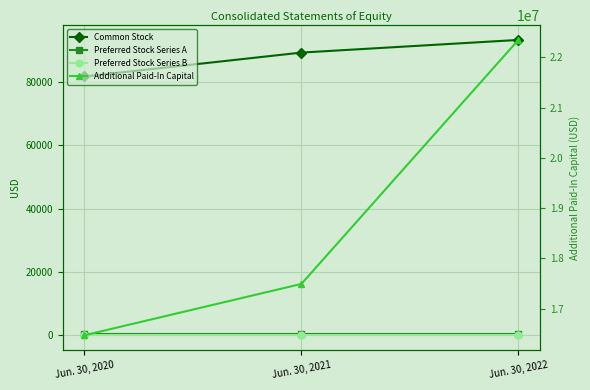

At Jun. 30, 2020, list the series in order from largest to smallest.

Additional Paid-In Capital, Common Stock, Preferred Stock Series A, Preferred Stock Series B